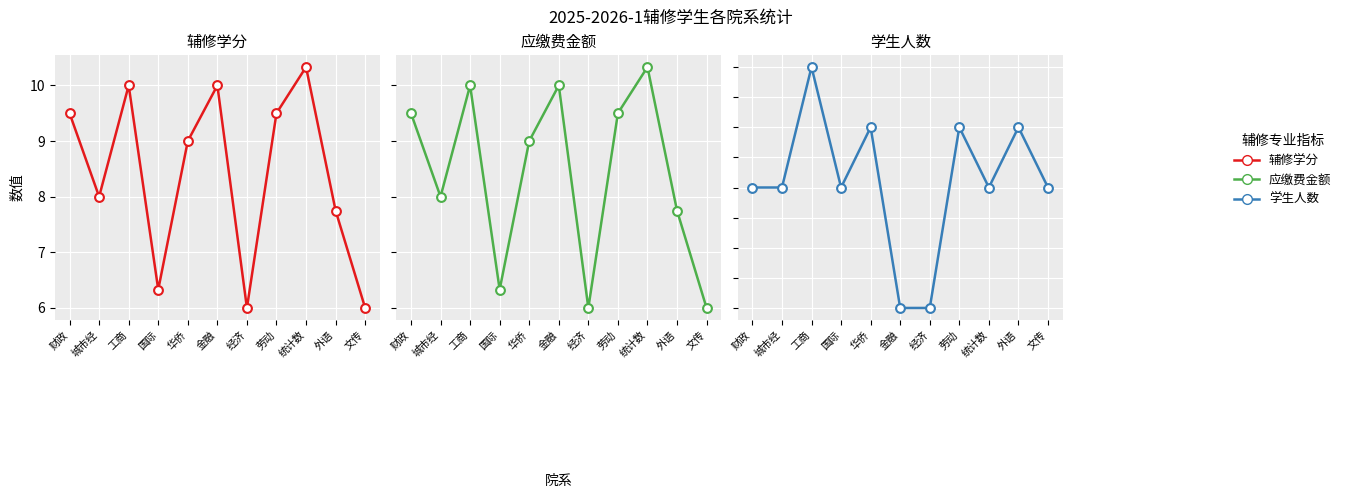

At which category is the sum across all series the highest?

统计数